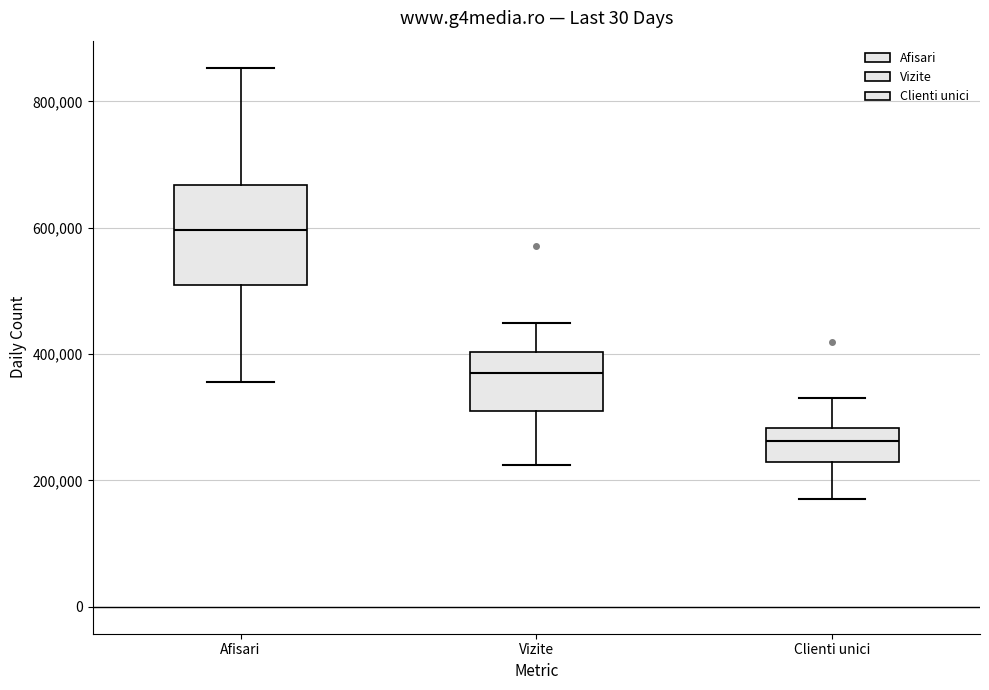

Where does the median line of the box for Afisari sit on the y-axis? The values are not printed on the chart, so give them approximately, as read against the axis.

600000